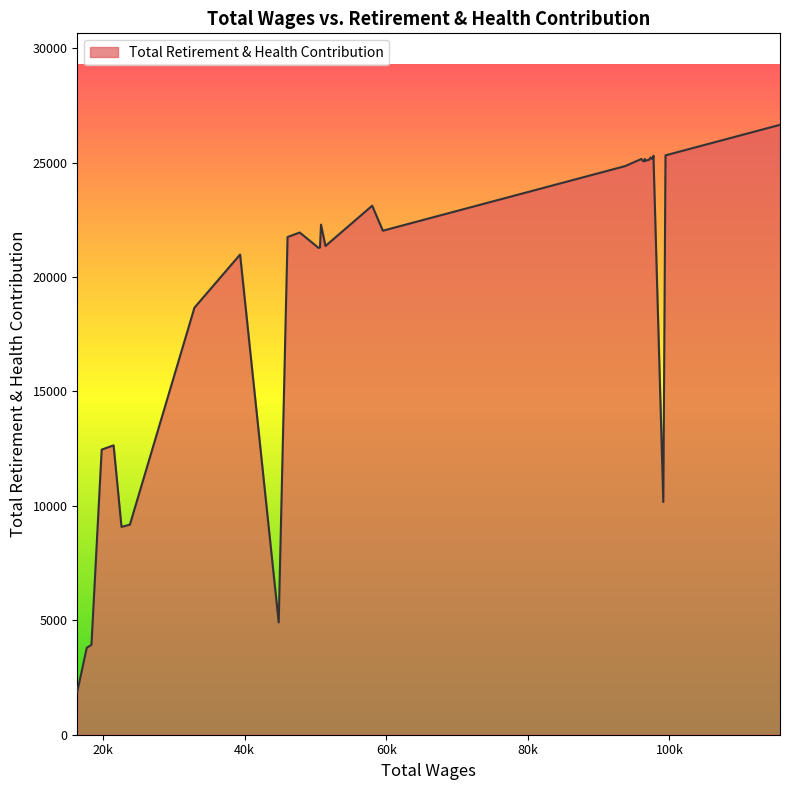

What is the smallest value displayed?

1873.8